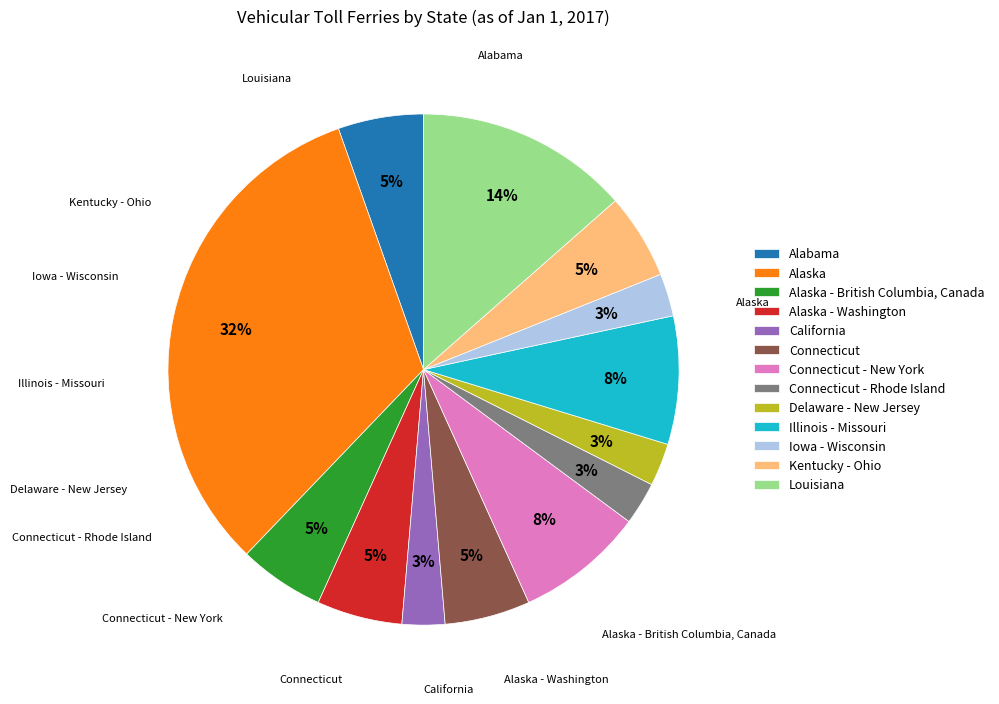

Is it true that Delaware - New Jersey is 13% of the pie?

False